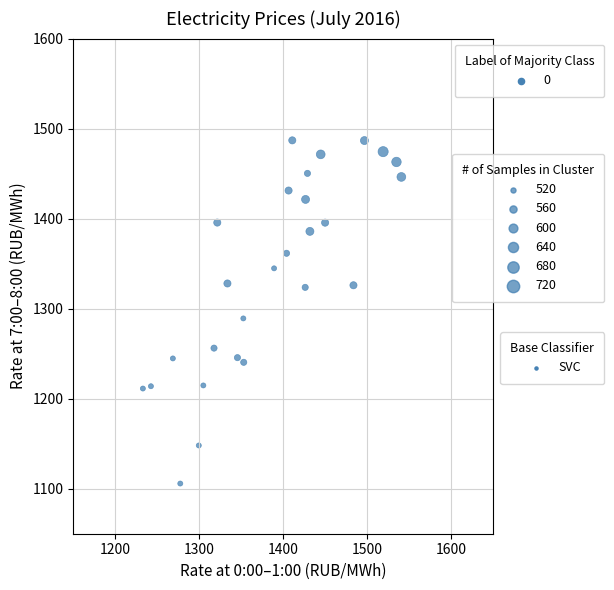

What Y value in the scatter plot is closest to 1296?

1289.2